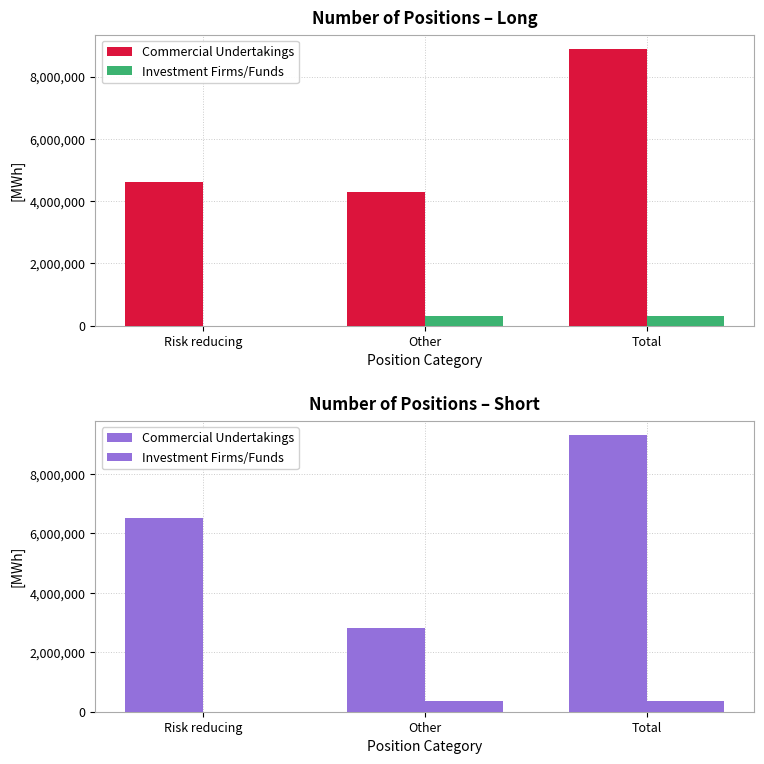

Between Risk reducing and Other, which series saw the biggest shift?

Commercial Undertakings